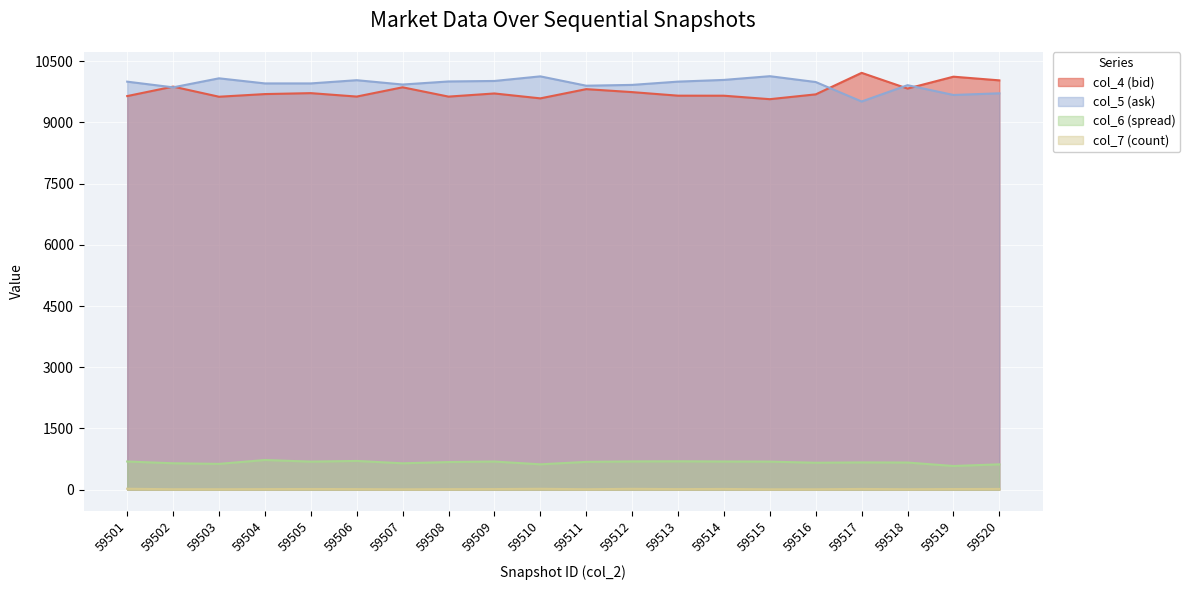

True or false: col_7 (count) has a value of 23 at 59504.

False